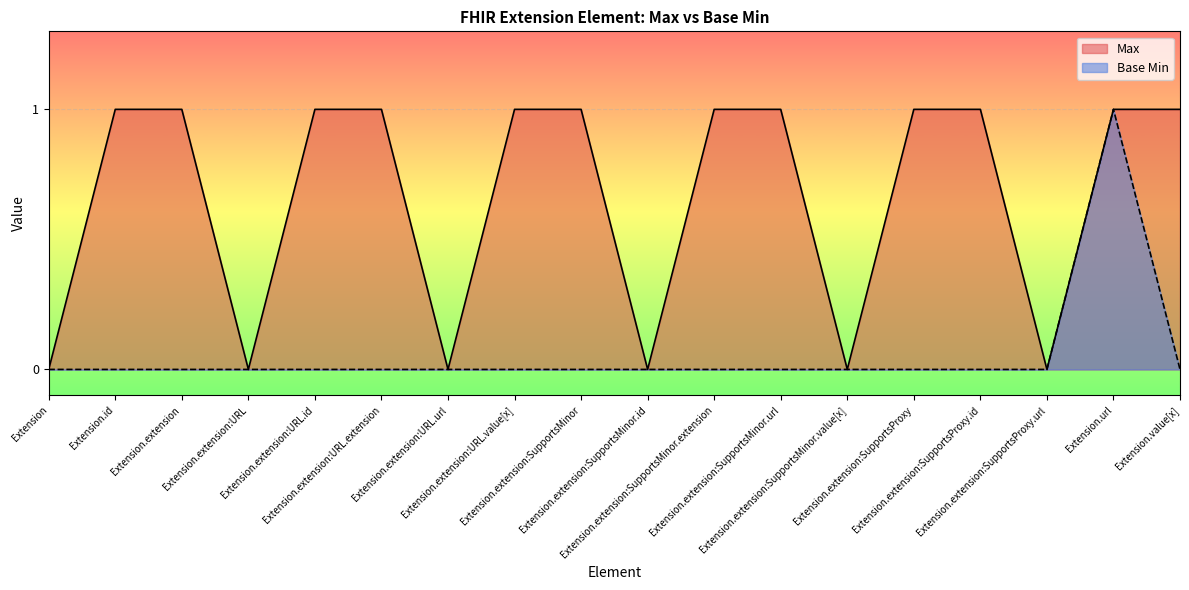

Read the Max value at Extension.extension:SupportsProxy.

1